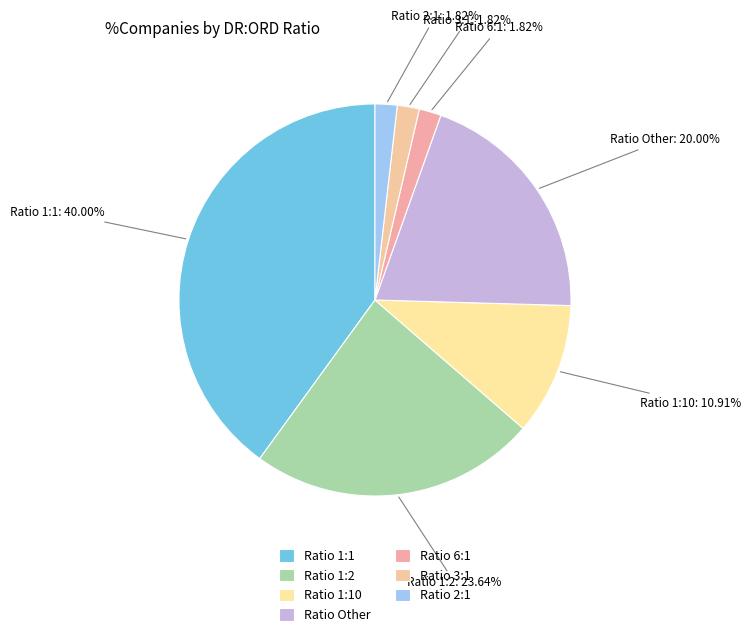

What is the largest slice in the pie chart?

1:1